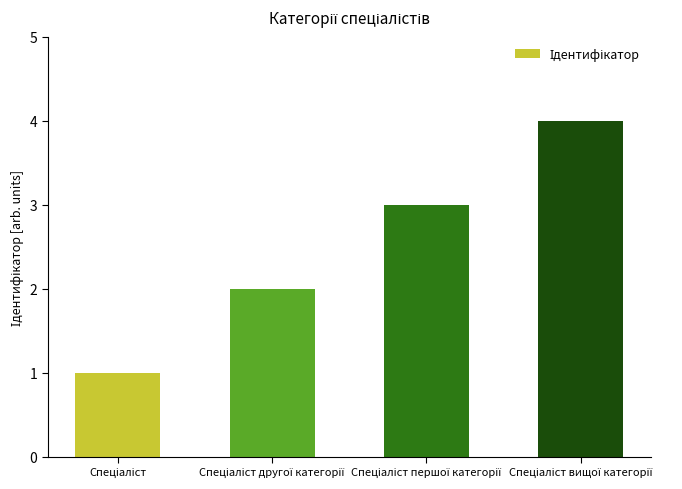

What is the sum of all values?

10